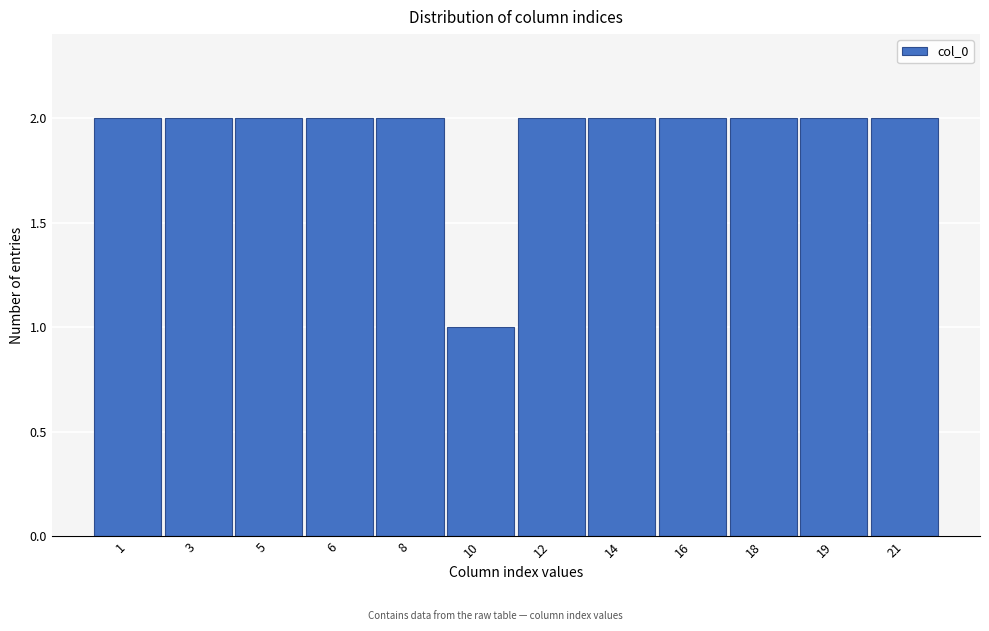

Reading left to right, transcribe all the data shown in this chart.

1=2	3=2	5=2	6=2	8=2	10=1	12=2	14=2	16=2	18=2	19=2	21=2